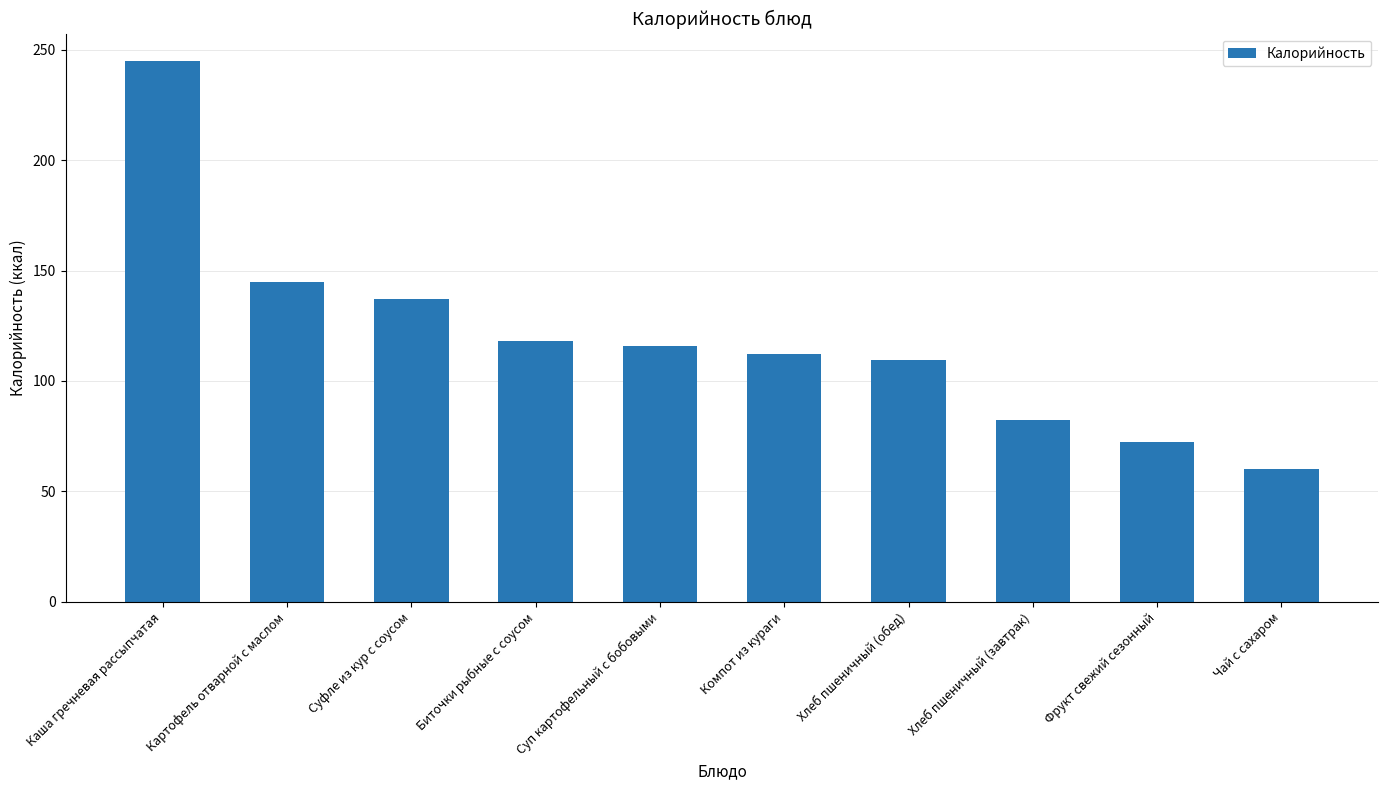

List the labels in order of value, smallest first.

Чай с сахаром, Фрукт свежий сезонный, Хлеб пшеничный (завтрак), Хлеб пшеничный (обед), Компот из кураги, Суп картофельный с бобовыми, Биточки рыбные с соусом, Суфле из кур с соусом, Картофель отварной с маслом, Каша гречневая рассыпчатая